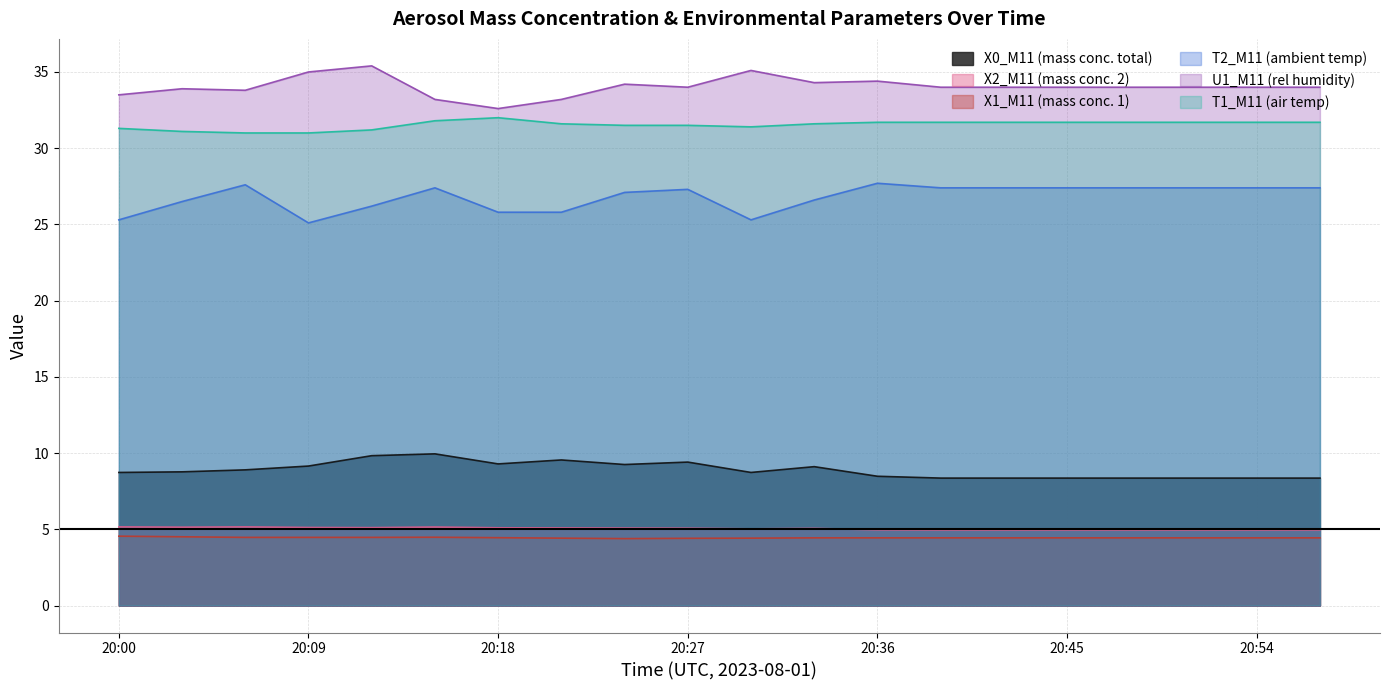

Where is X1_M11 (mass conc. 1) nearest to the value 4?

20:24